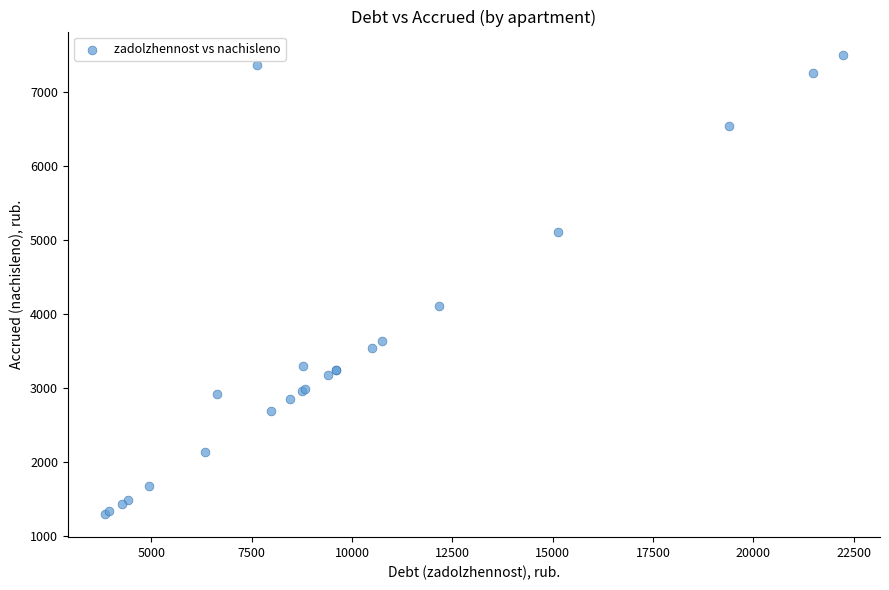

What Y value in the scatter plot is closest to 4399?

4108.3